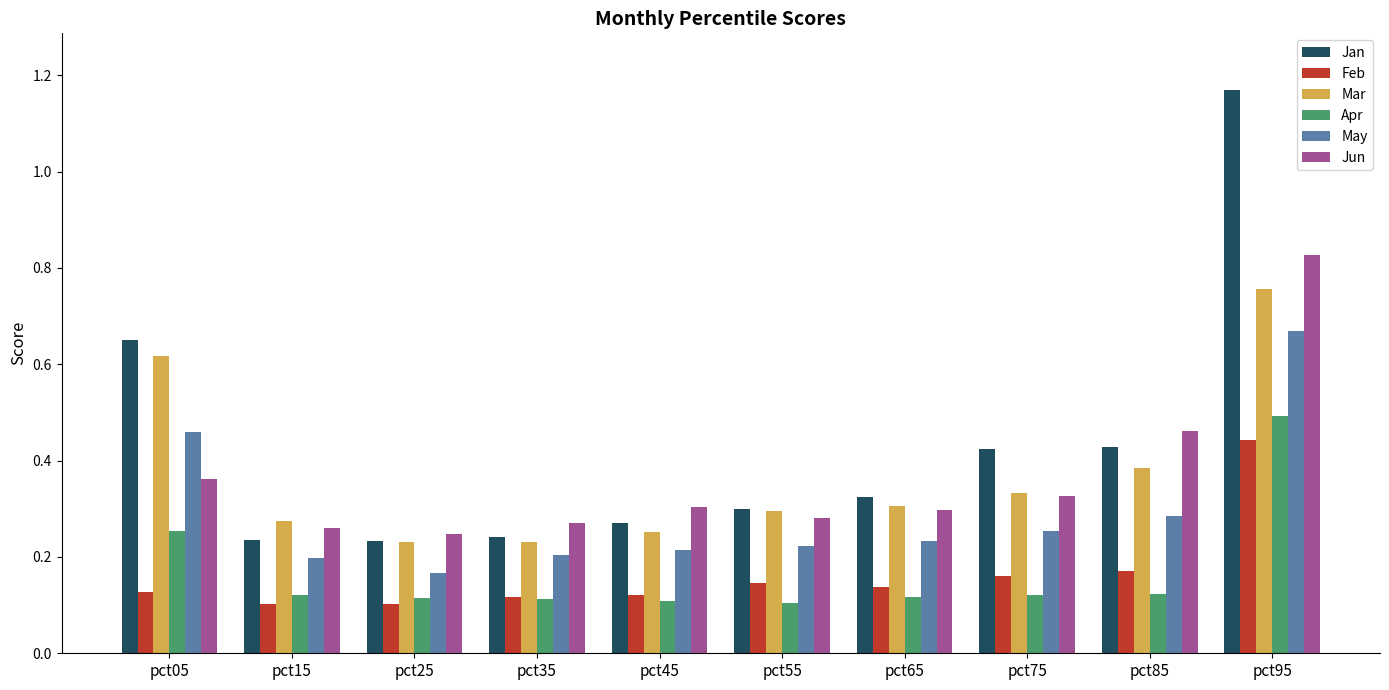

Which series has the widest spread of values?

Jan